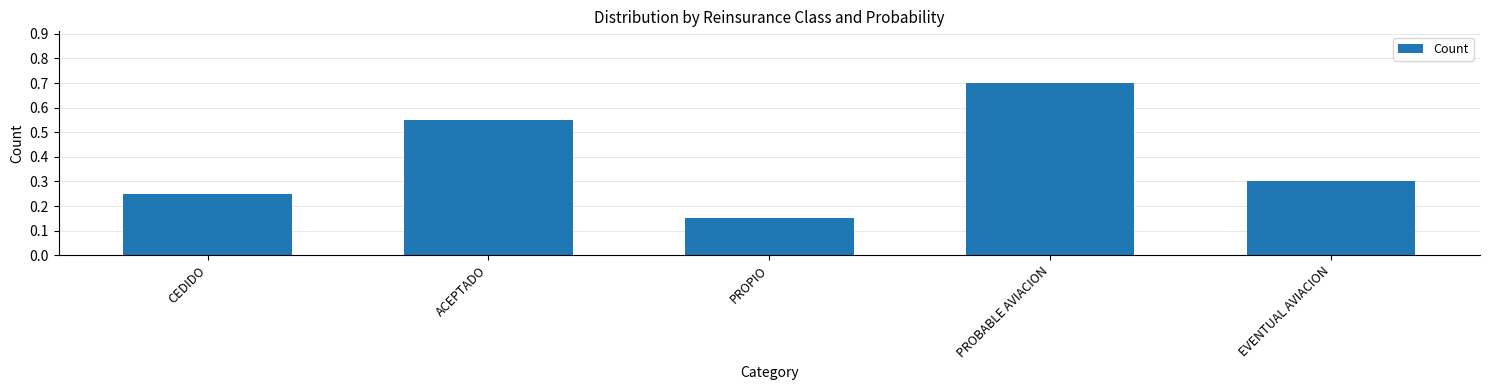

What is the label of the 2nd bar from the left?

ACEPTADO